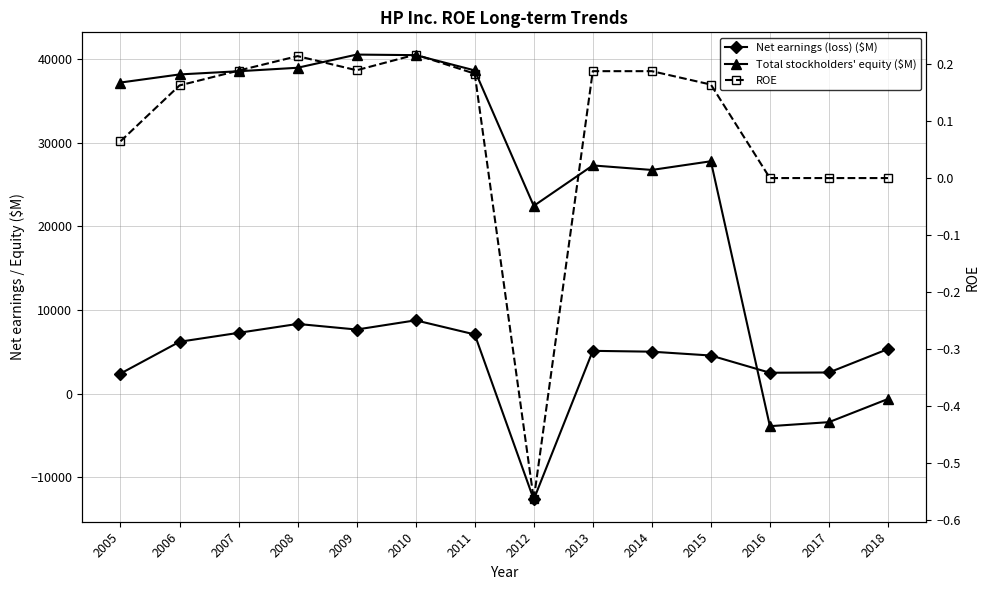

What is the value of the Total stockholders' equity ($M) point at the 8th from the left?

22436.0